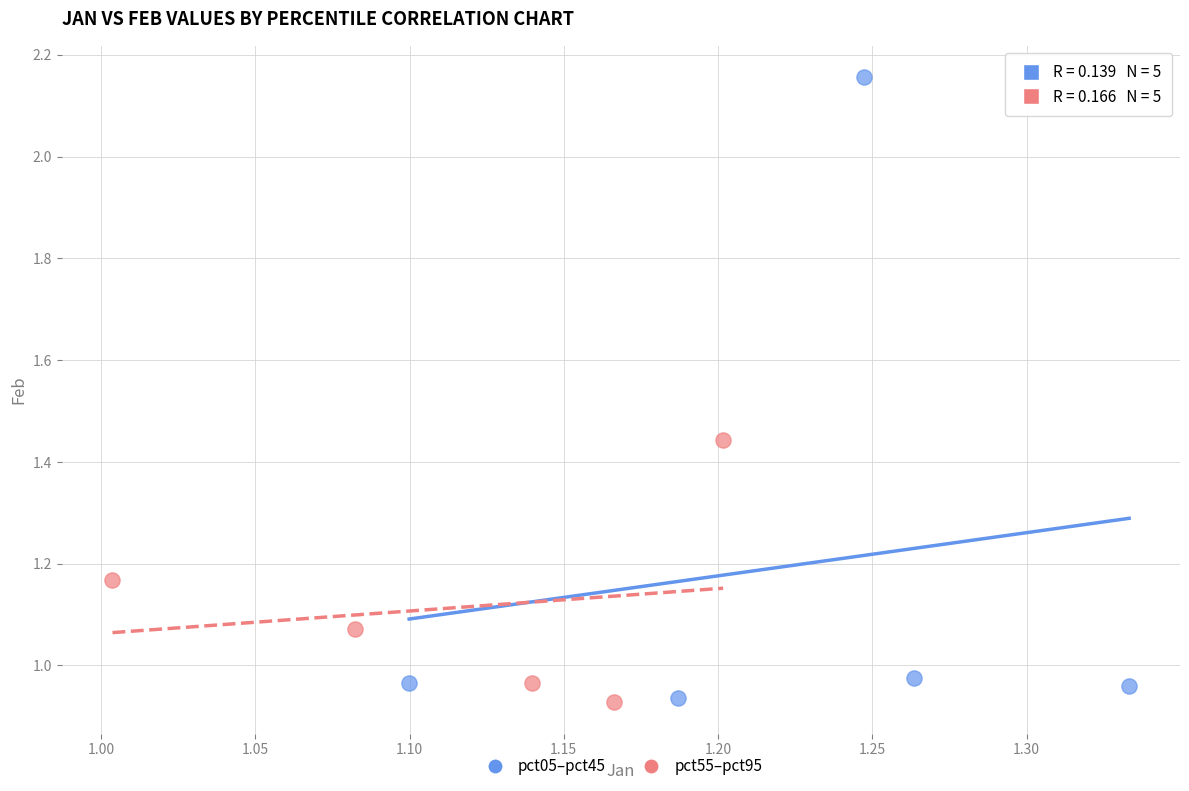

Which series reaches the maximum Y coordinate?

pct05–pct45